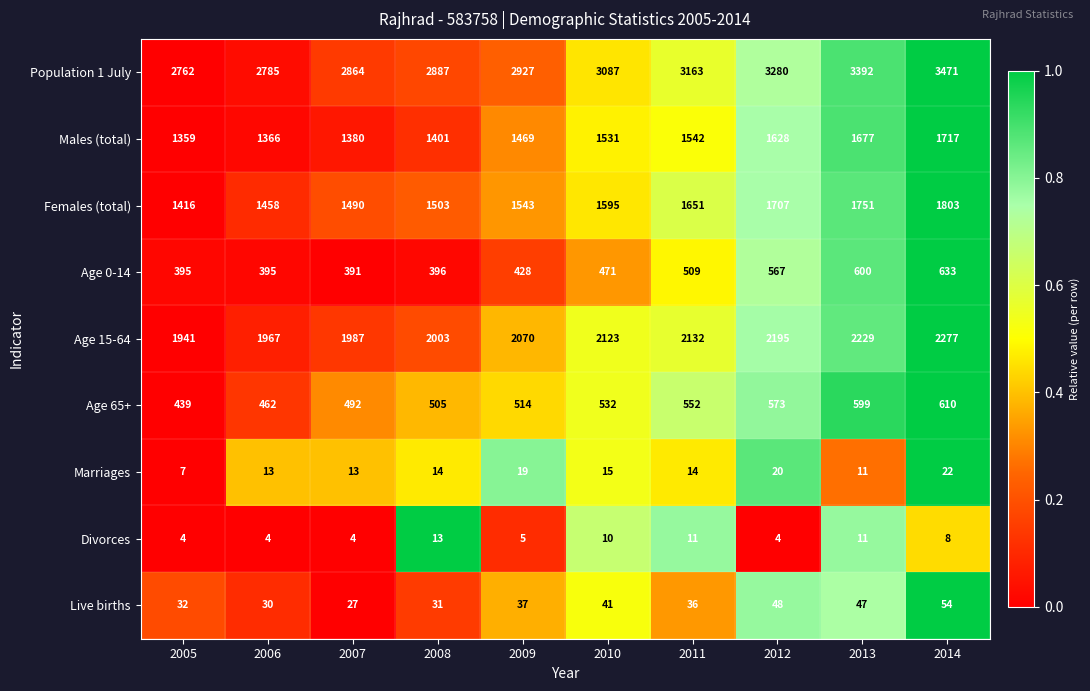

Rank the series by their maximum value, from lowest to highest.

Divorces, Marriages, Live births, Age 65+, Age 0-14, Males (total), Females (total), Age 15-64, Population 1 July